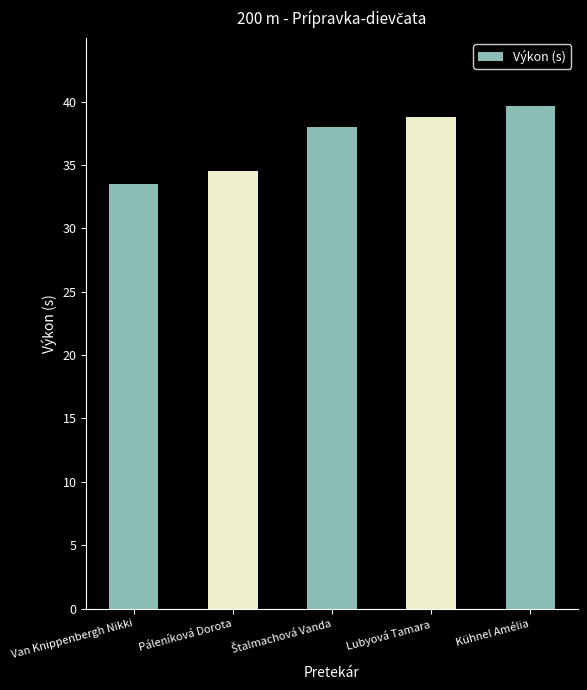

What is the smallest value displayed?

33.5